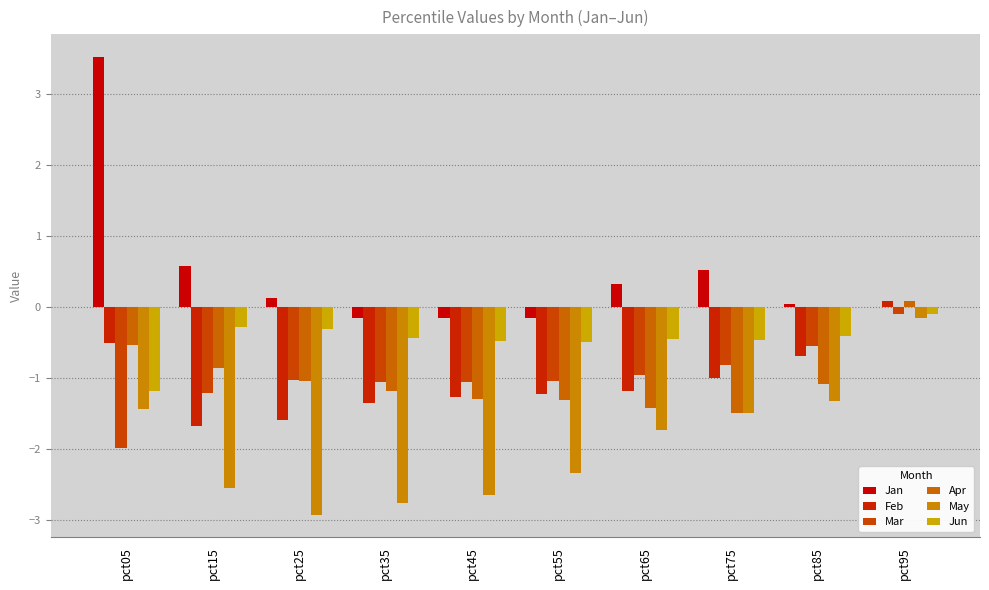

The May series shows -2.3 at pct55. True or false?

True